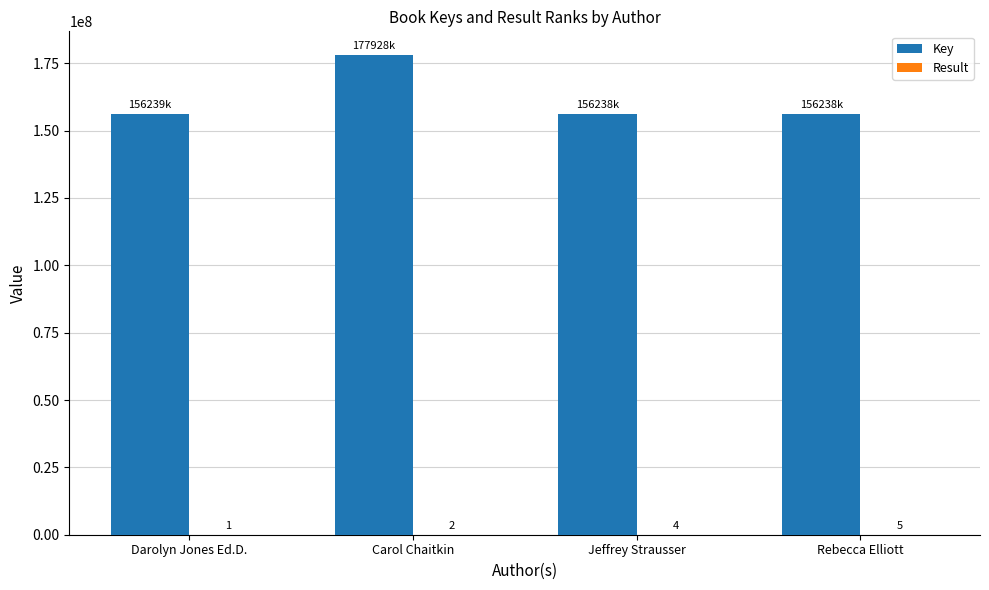

What is the maximum value shown in the chart?

177928885